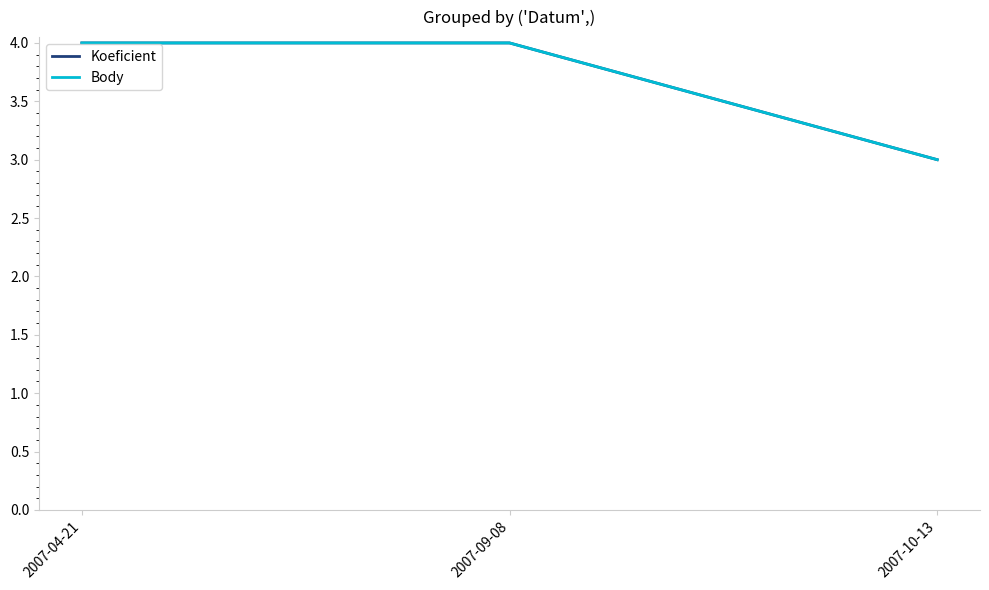

Is it true that Body equals 4 at 2007-09-08?

True